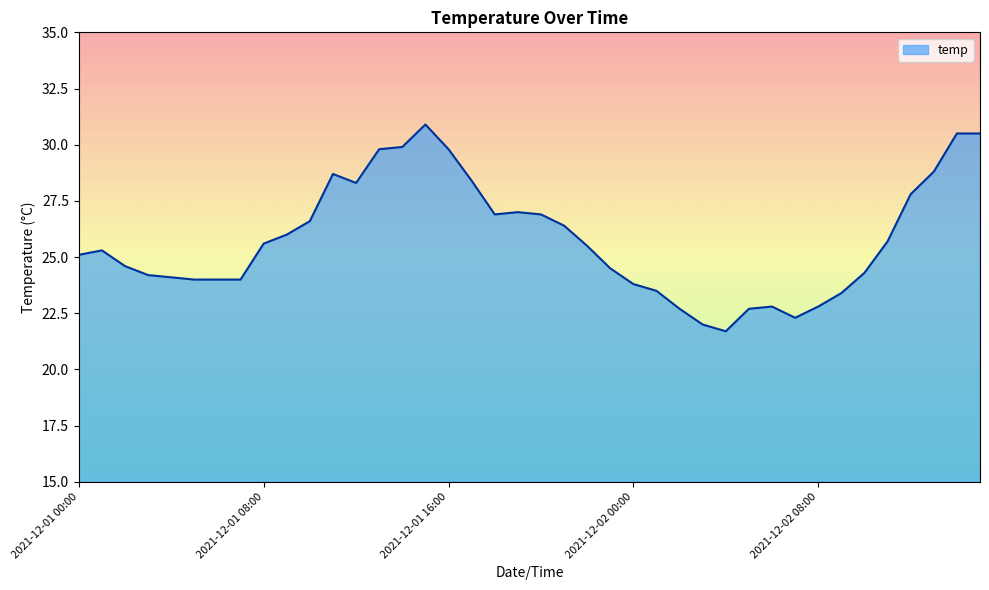

List the labels in order of value, largest first.

2021-12-01 15:00, 2021-12-02 14:00, 2021-12-02 15:00, 2021-12-01 14:00, 2021-12-01 13:00, 2021-12-01 16:00, 2021-12-02 13:00, 2021-12-01 11:00, 2021-12-01 17:00, 2021-12-01 12:00, 2021-12-02 12:00, 2021-12-01 19:00, 2021-12-01 18:00, 2021-12-01 20:00, 2021-12-01 10:00, 2021-12-01 21:00, 2021-12-01 09:00, 2021-12-02 11:00, 2021-12-01 08:00, 2021-12-01 22:00, 2021-12-01 01:00, 2021-12-01 00:00, 2021-12-01 02:00, 2021-12-01 23:00, 2021-12-02 10:00, 2021-12-01 03:00, 2021-12-01 04:00, 2021-12-01 05:00, 2021-12-01 06:00, 2021-12-01 07:00, 2021-12-02 00:00, 2021-12-02 01:00, 2021-12-02 09:00, 2021-12-02 06:00, 2021-12-02 08:00, 2021-12-02 02:00, 2021-12-02 05:00, 2021-12-02 07:00, 2021-12-02 03:00, 2021-12-02 04:00